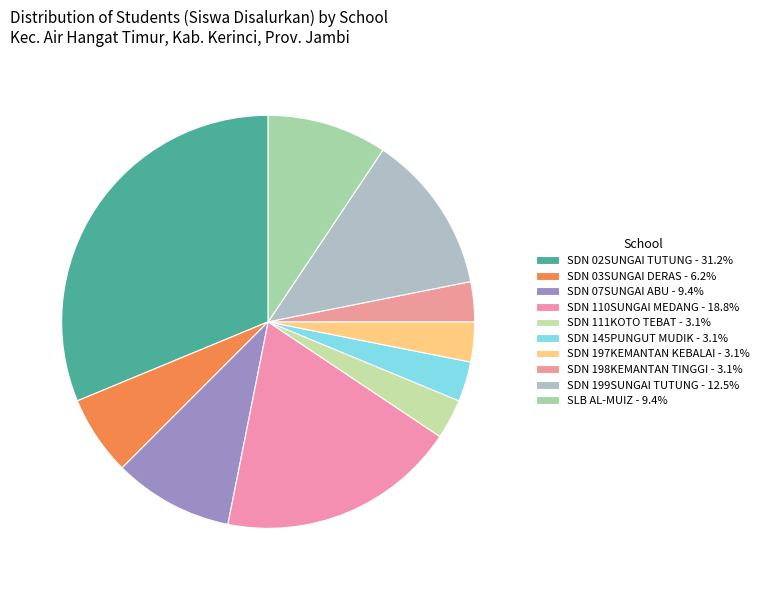

How many segments does this pie chart have?

10